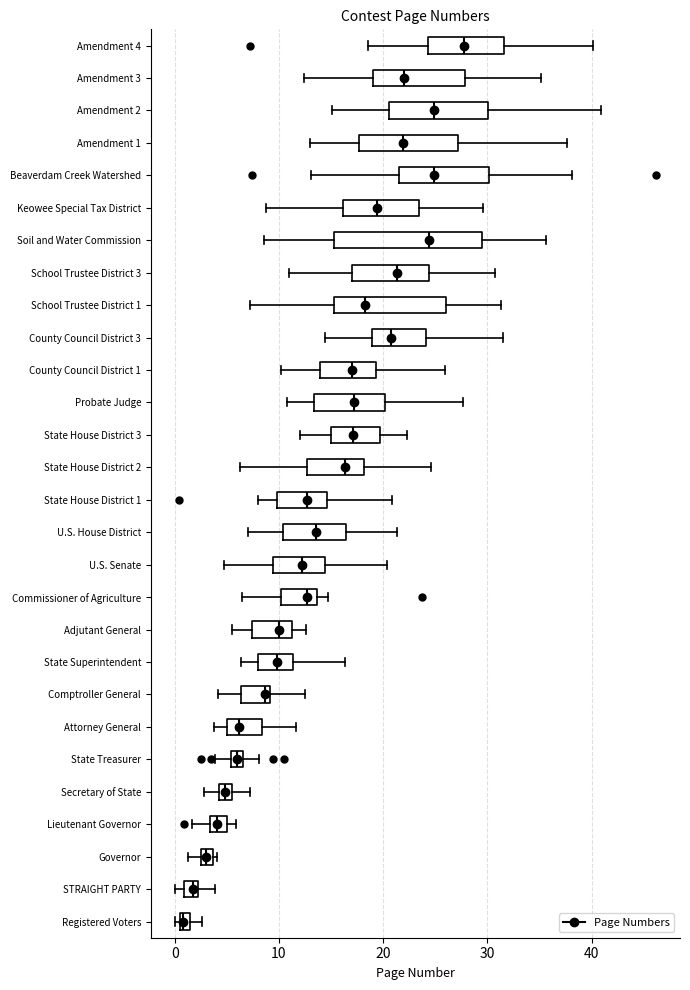

Which box's median line is the furthest to the right?

Amendment 4